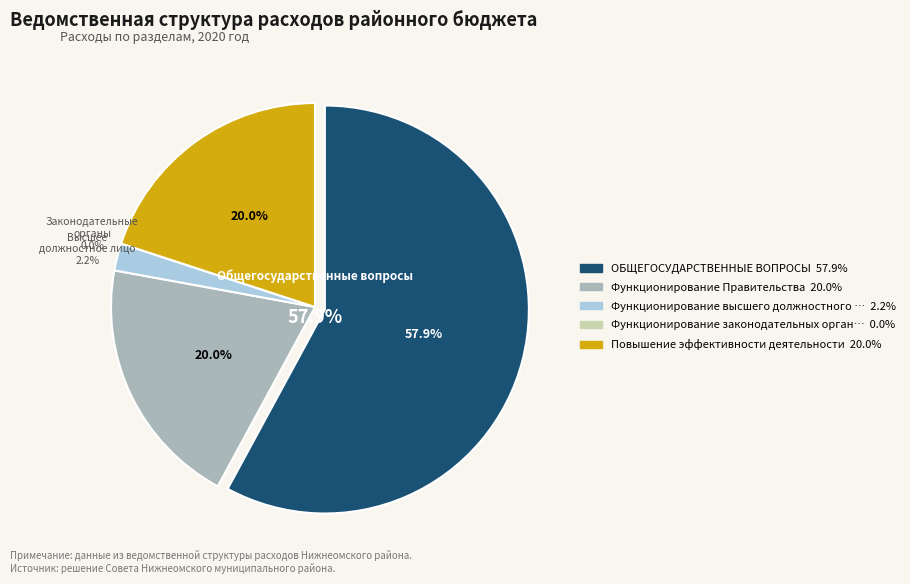

To the nearest percent, what portion does Повышение эффективности деятельности represent?

20%